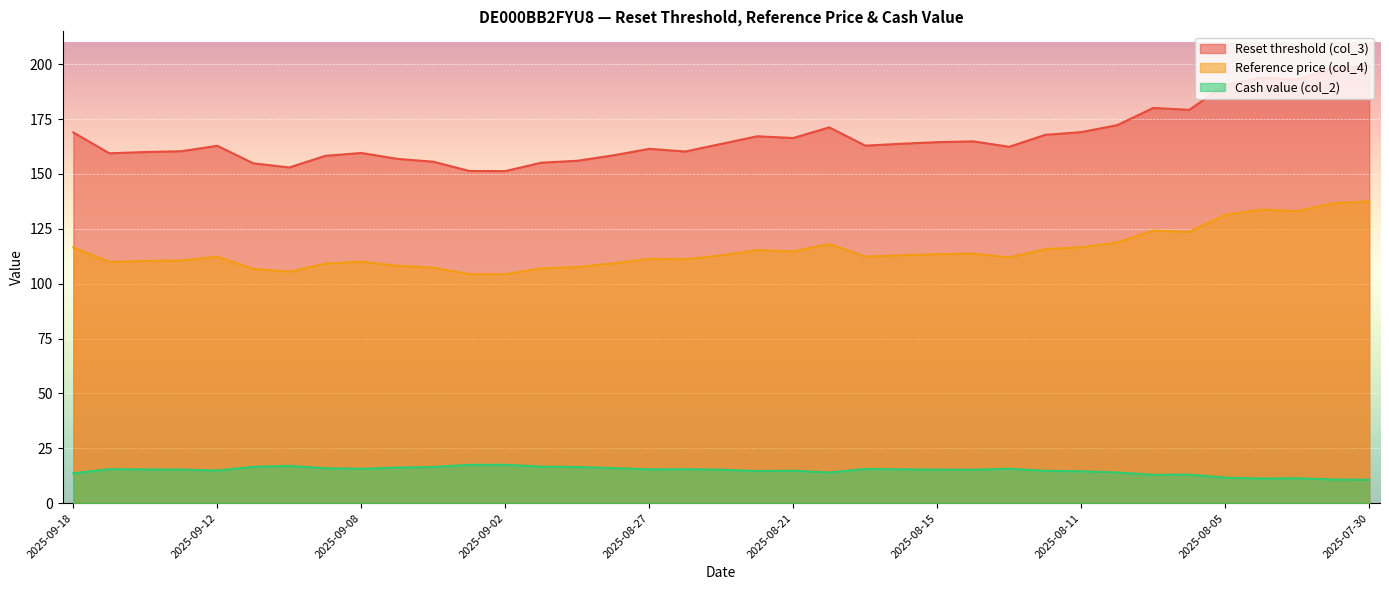

What is the difference between the maximum and second lowest values in the Reset threshold (col_3) series?

48.0